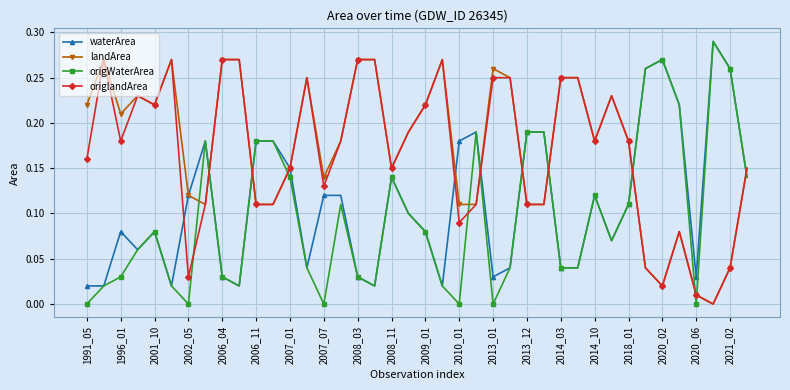

How many lines are shown in the chart?

4